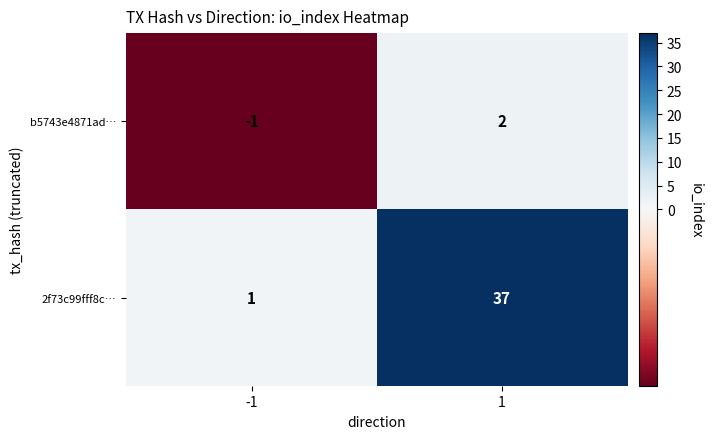

The 2f73c99fff8c… series shows 37 at 1. True or false?

True